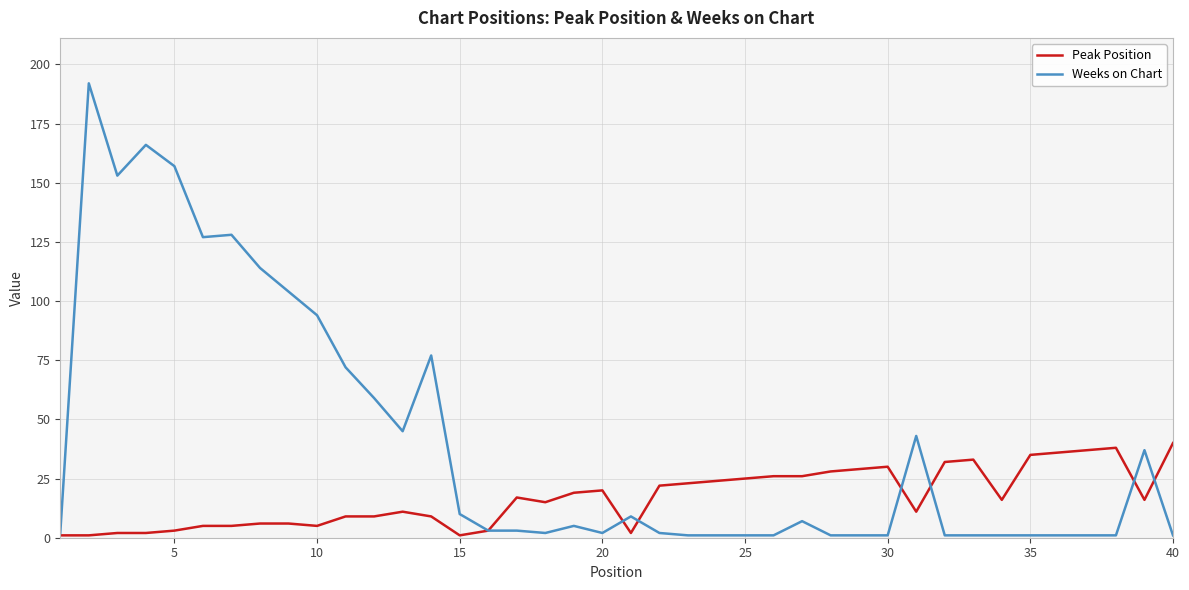

What is the maximum value for Peak Position?

40